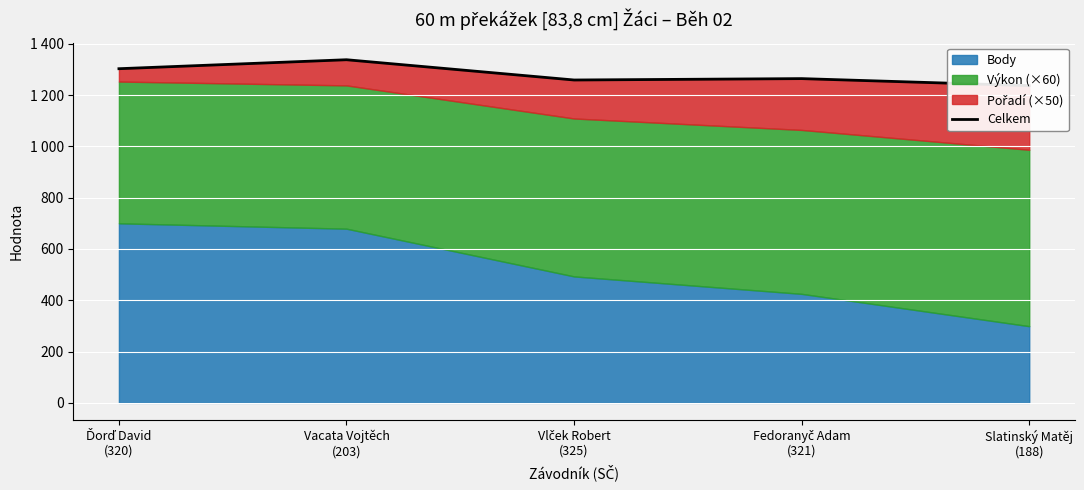

List the labels in order of value, smallest first.

Slatinský Matěj
(188), Vlček Robert
(325), Fedoranyč Adam
(321), Ďorď David
(320), Vacata Vojtěch
(203)